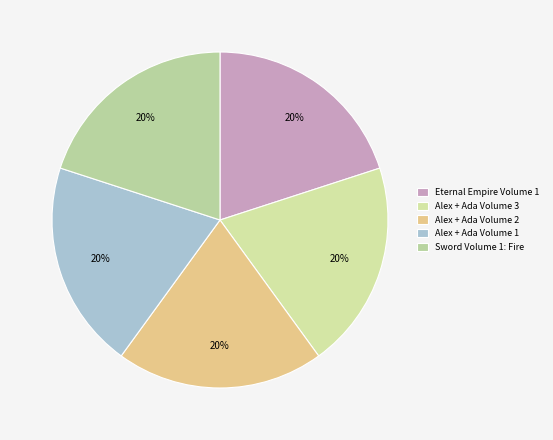

The Alex + Ada Volume 1 slice represents 20% of the pie. True or false?

True